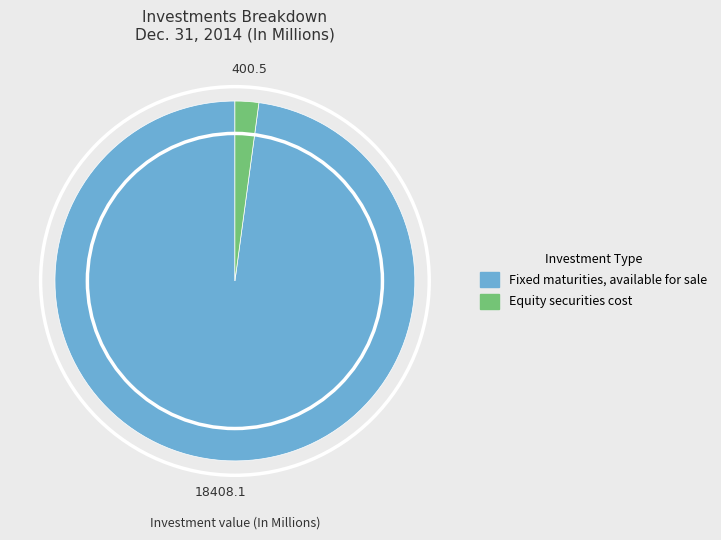

Between Equity securities cost and Fixed maturities, available for sale, which is larger?

Fixed maturities, available for sale